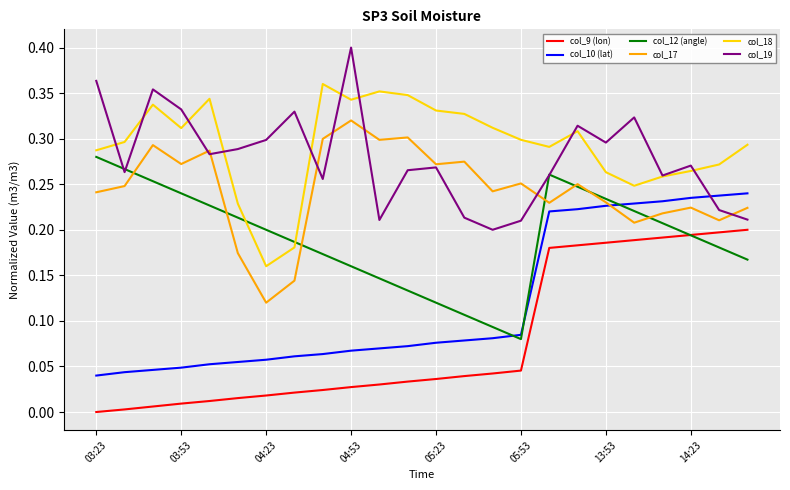

True or false: col_18 and col_9 (lon) intersect in this chart.

False